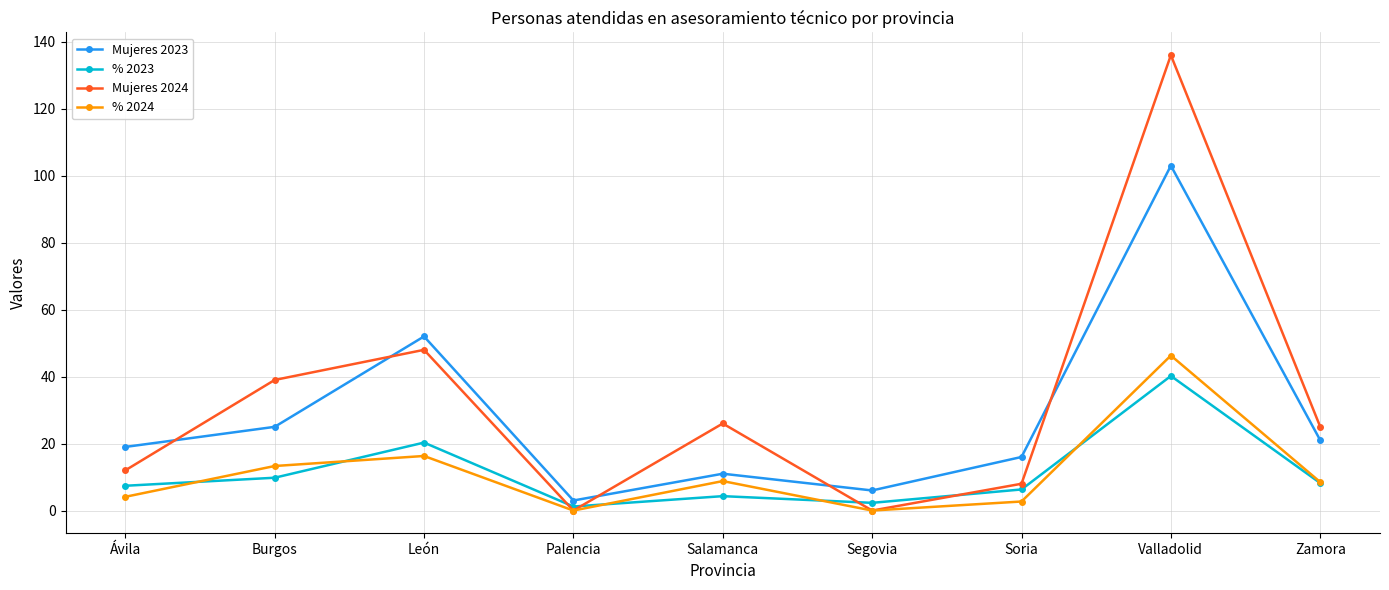

At which category does Mujeres 2024 reach its first local peak?

León